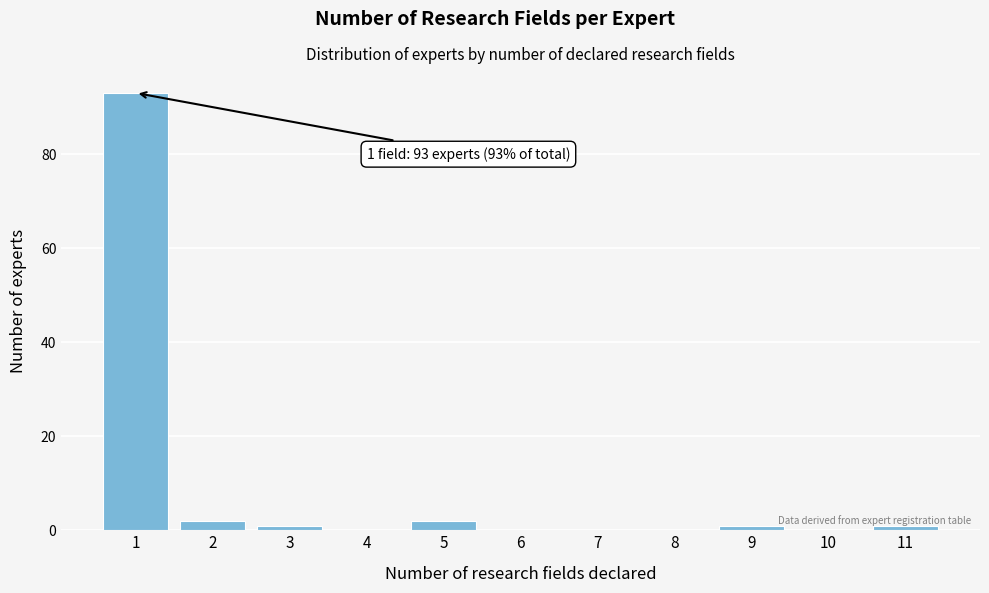

True or false: the data shows -47 at 4.

False